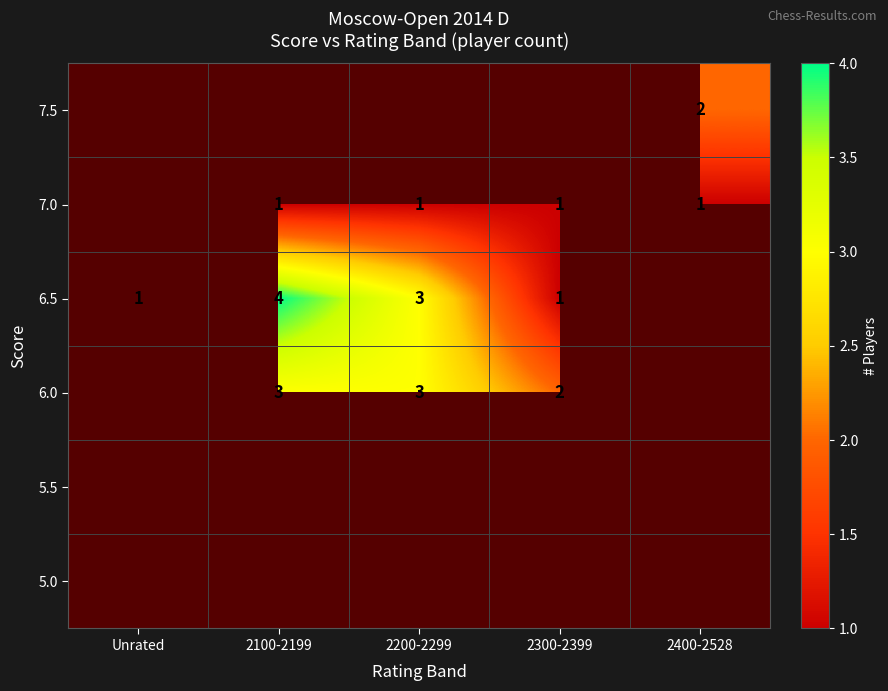

What is the maximum value shown in the chart?

4.0